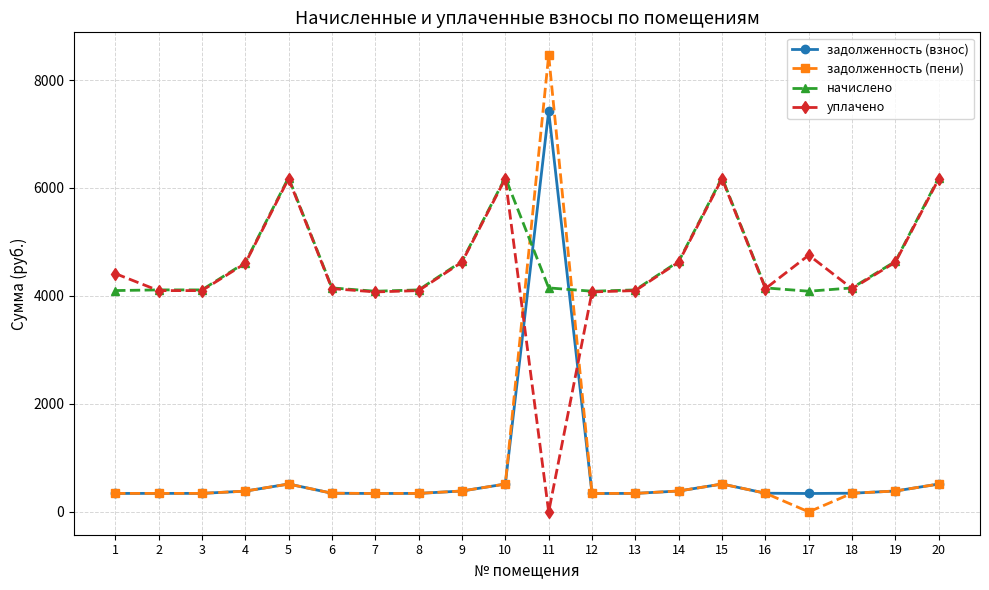

What is the maximum value shown in the chart?

8460.4